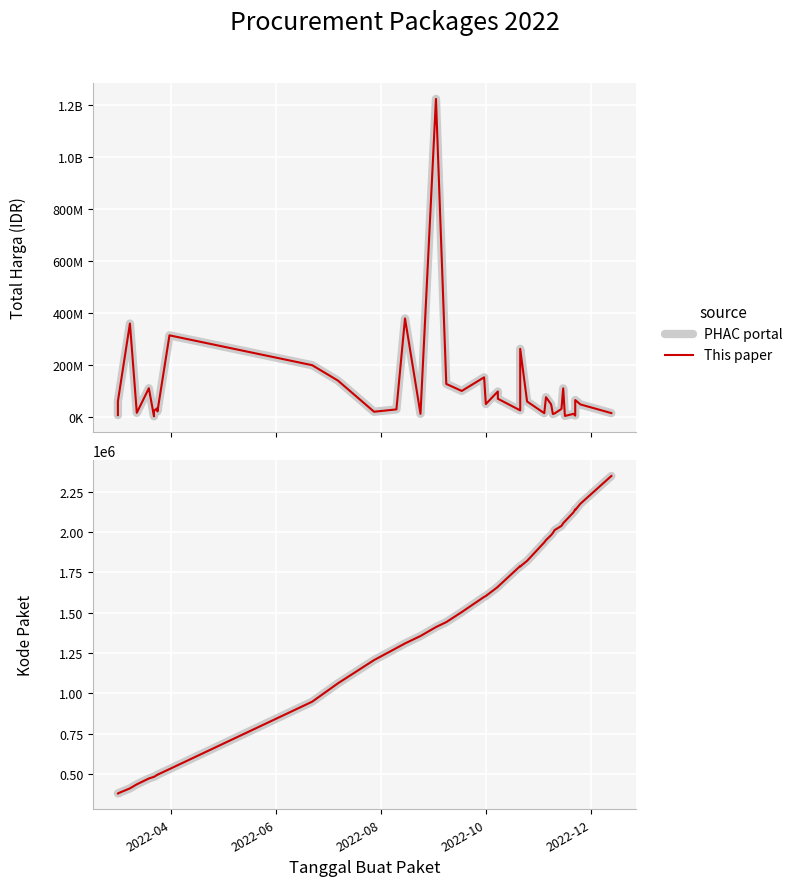

True or false: PHAC portal and This paper intersect in this chart.

False